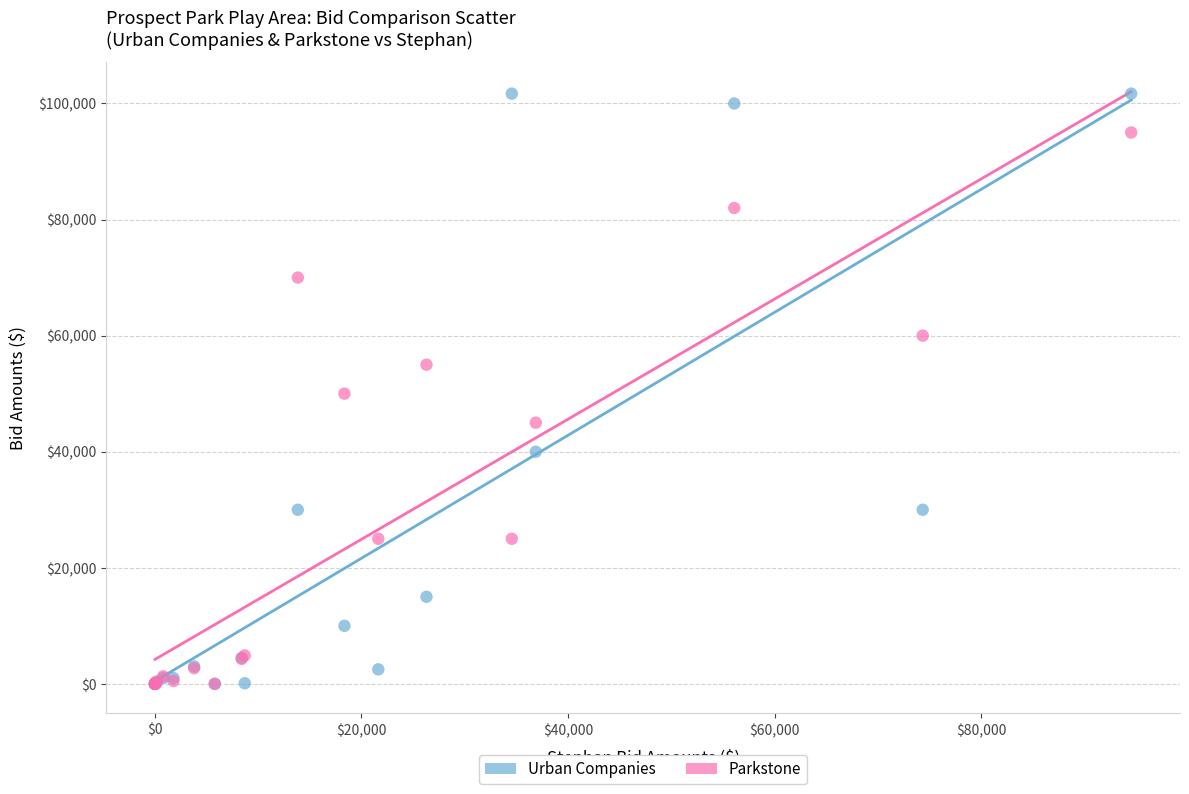

What are all the series names shown in the legend?

Urban Companies, Parkstone